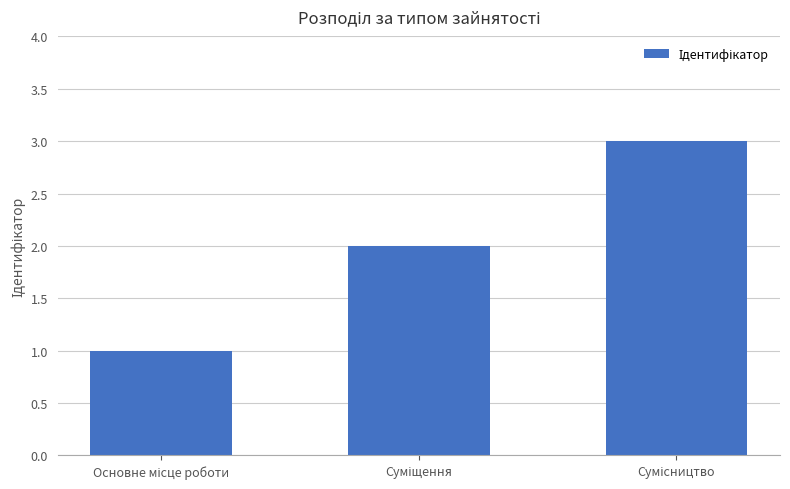

What is the maximum value shown in the chart?

3